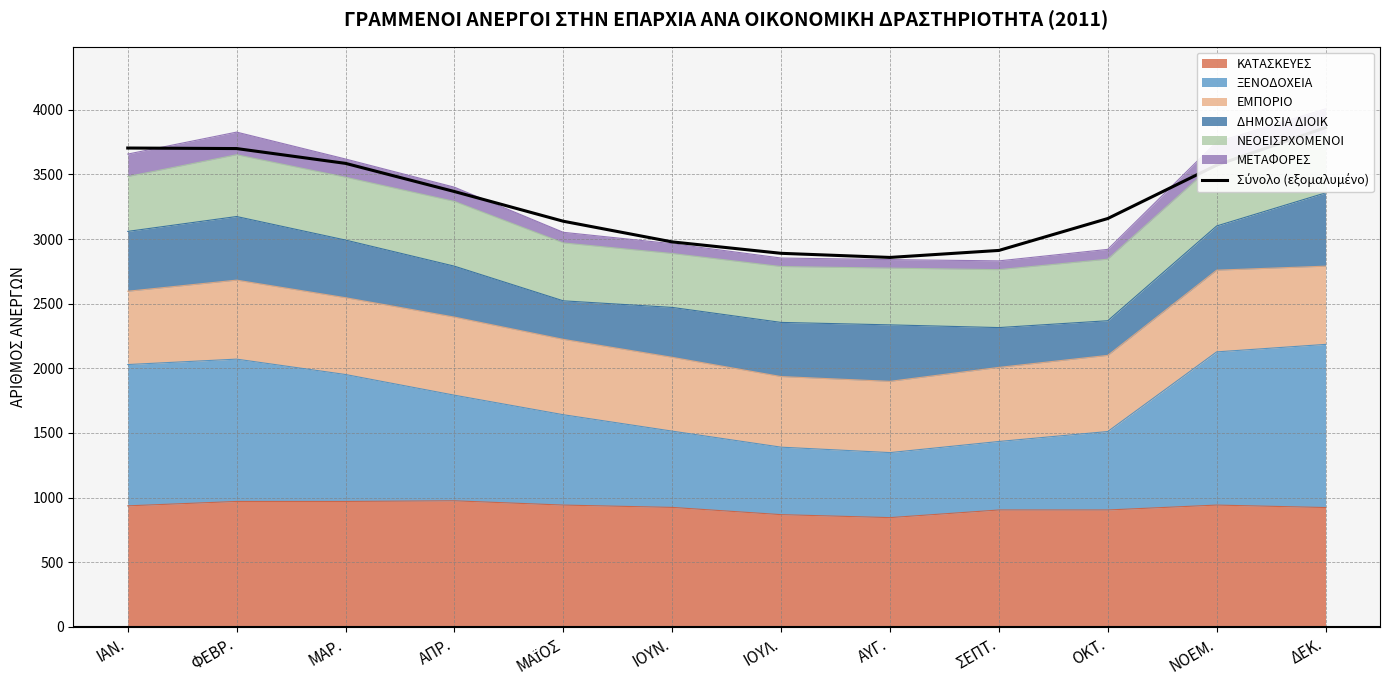

True or false: the data has more than 1 interior local peaks.

False